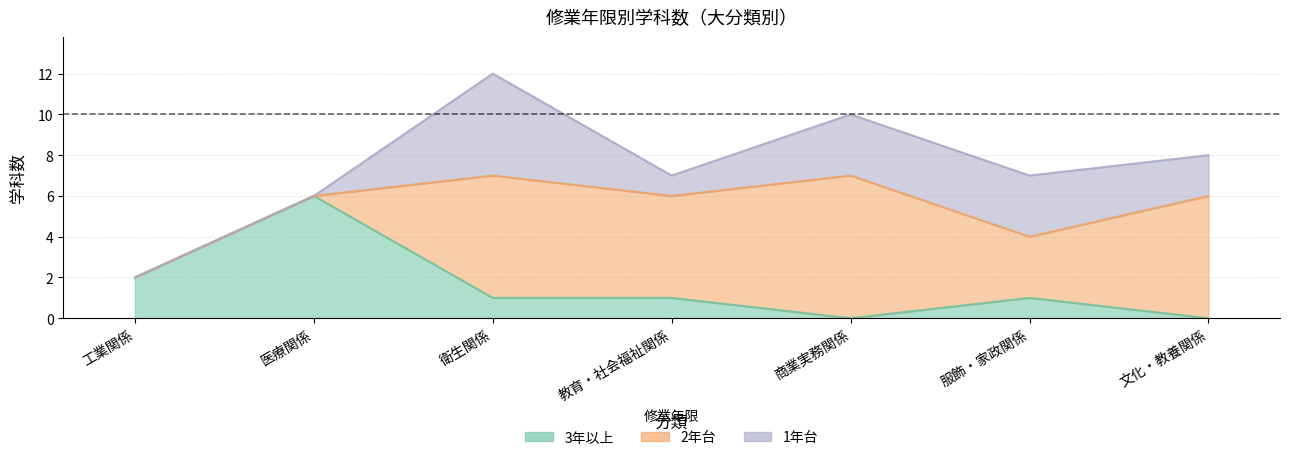

Reading right to left, extract all data points from this chart.

3年以上: 0	1	0	1	1	6	2
2年台: 6	3	7	5	6	0	0
1年台: 2	3	3	1	5	0	0